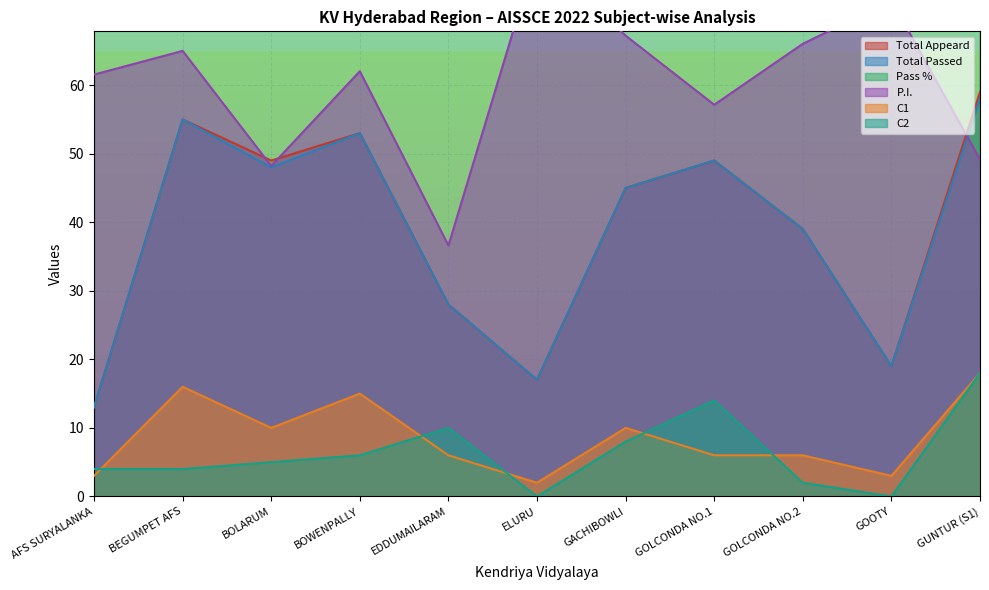

The Total Appeard series shows 98.5 at BEGUMPET AFS. True or false?

False